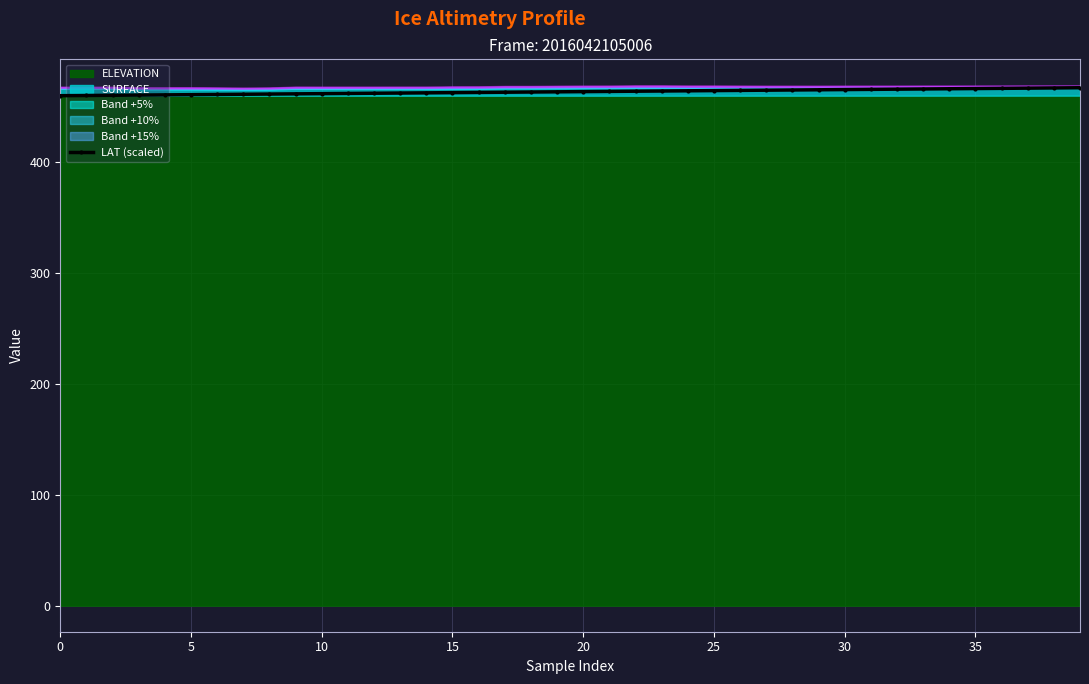

Between 35 and 16, which is larger?

35